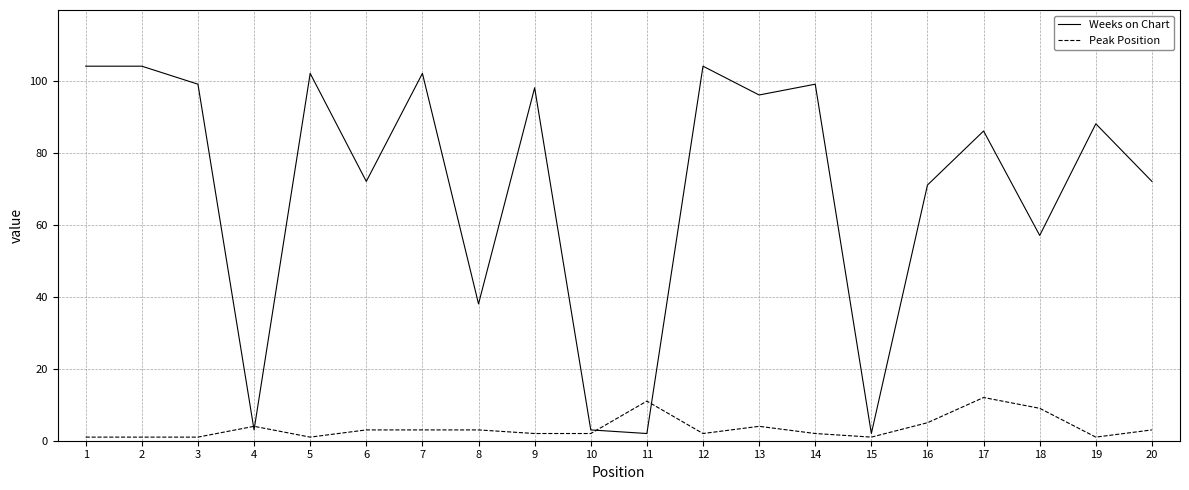

Is the value of Weeks on Chart at 1 greater than the value of Peak Position at 12?

Yes